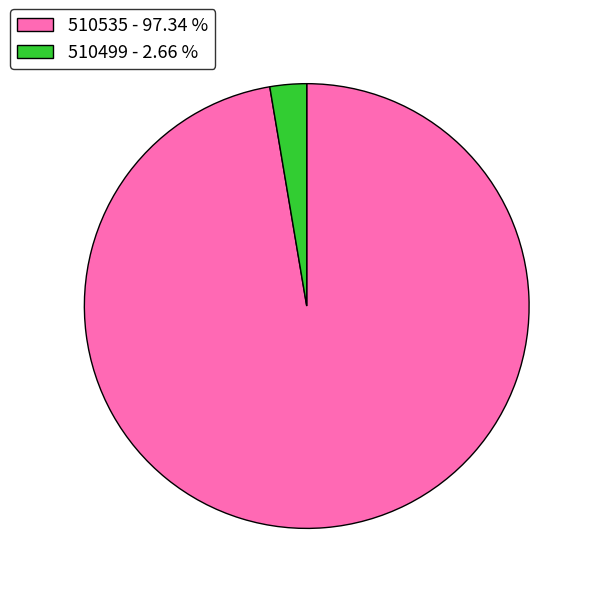

Is the sum of 510499 - 2.66 % and 510535 - 97.34 % greater than half?

Yes